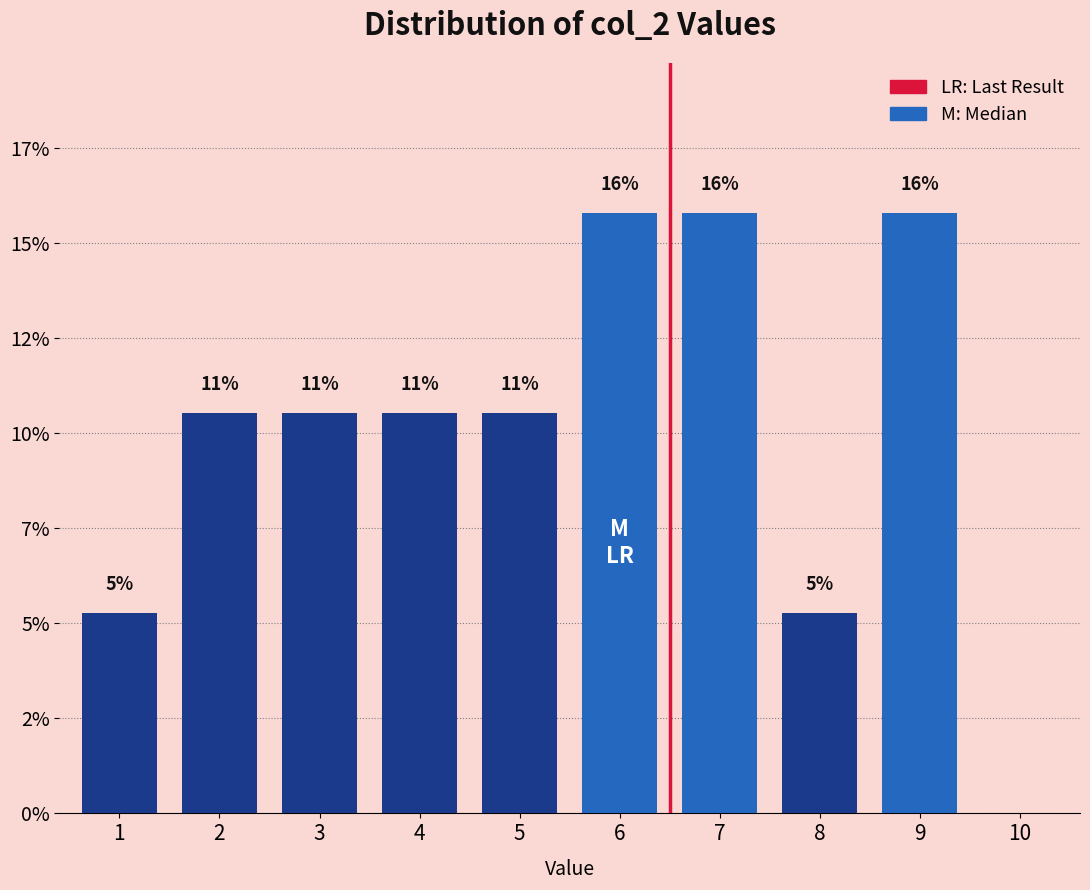

Are the bars horizontal?

No